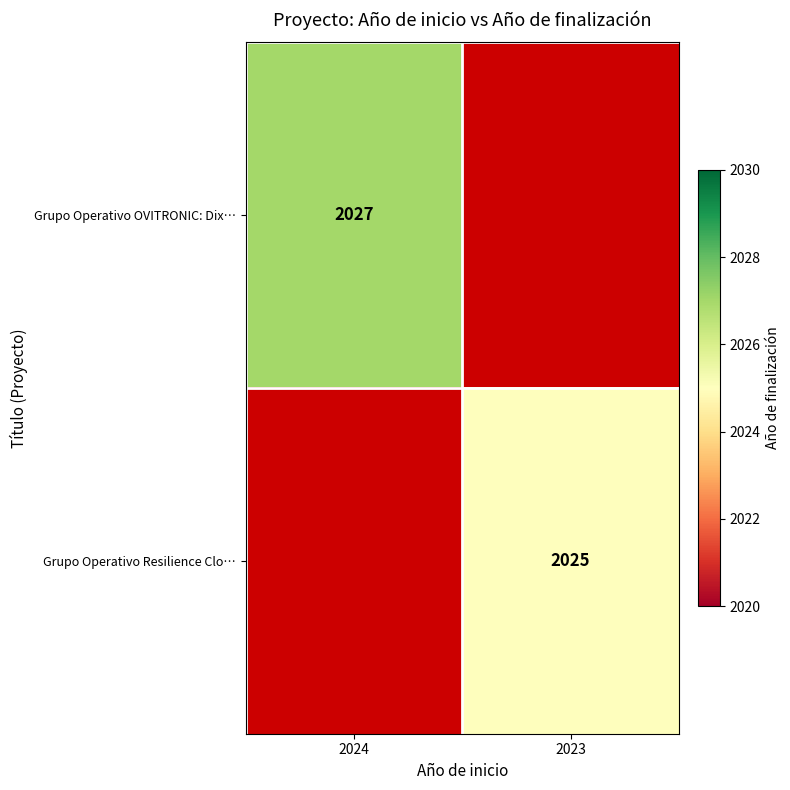

Is it true that Grupo Operativo Resilience Clo… equals 2954 at 2023?

False